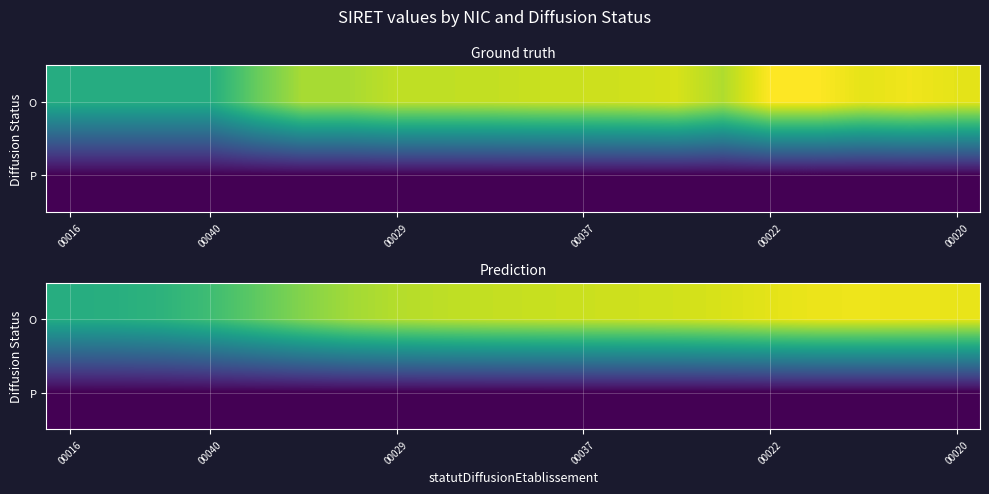

What is the difference between the highest and lowest values at 00016?

0.6